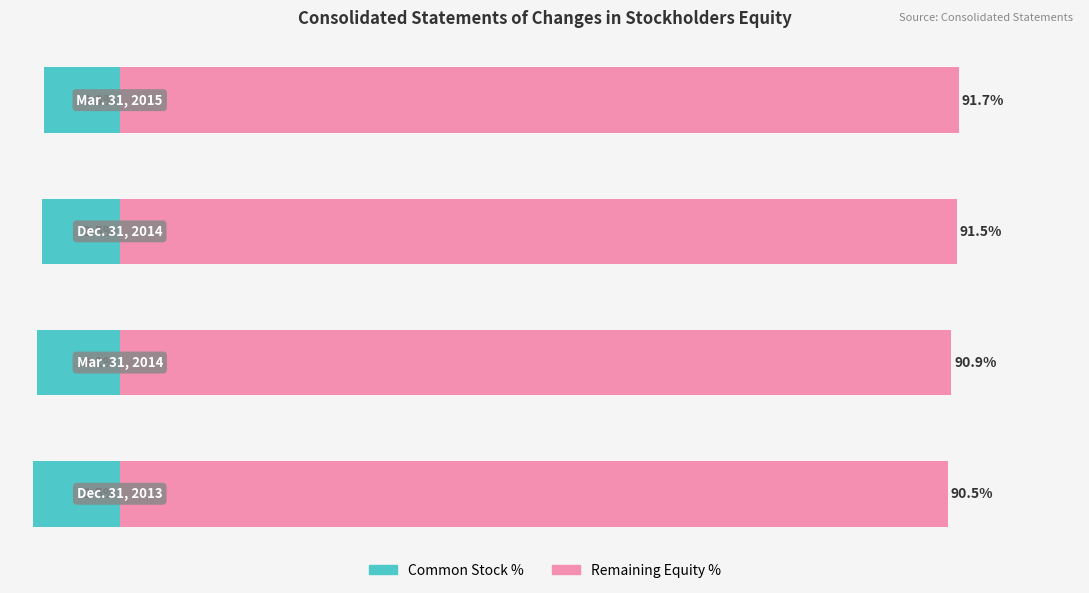

What is the sum of the Remaining Equity % values at 0 and 2?

182.0